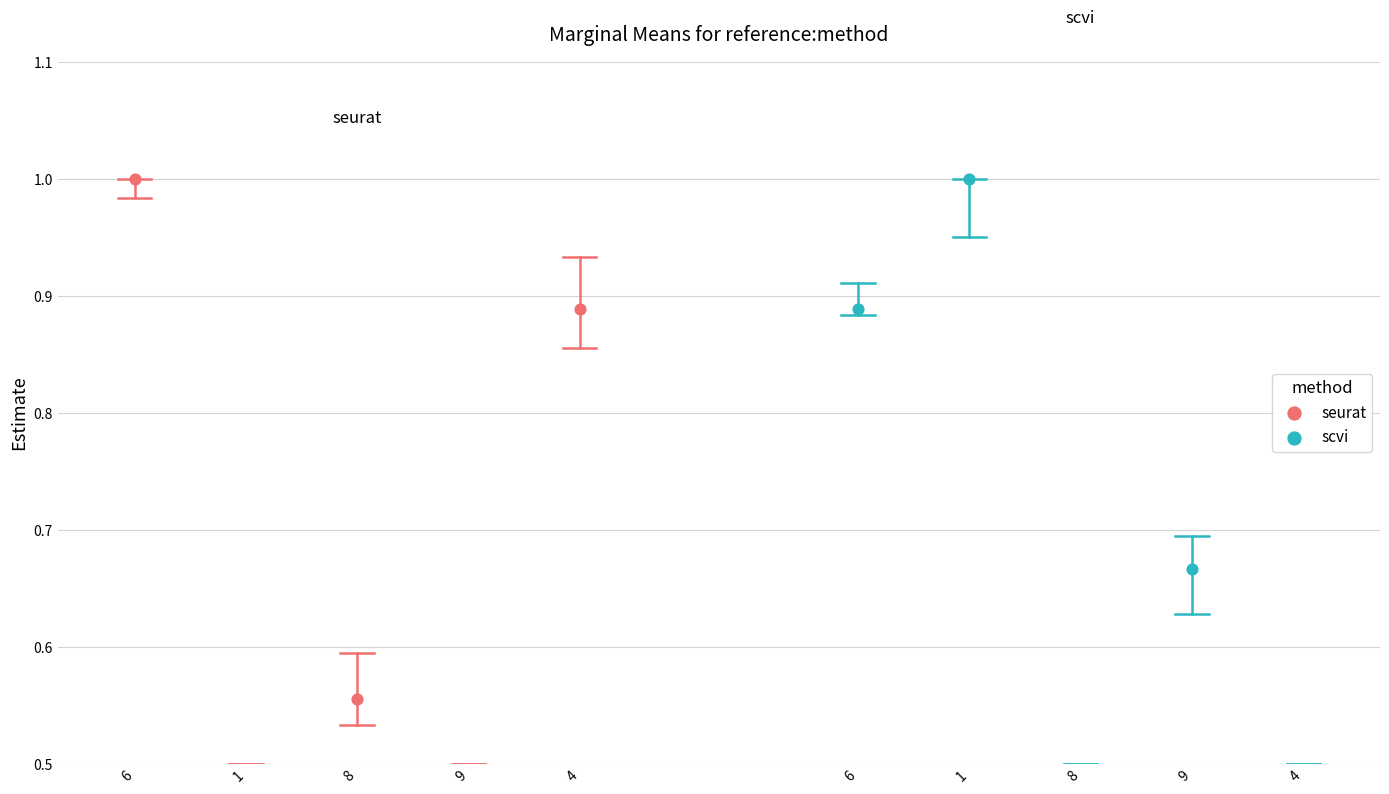

Which series reaches the maximum Y coordinate?

seurat